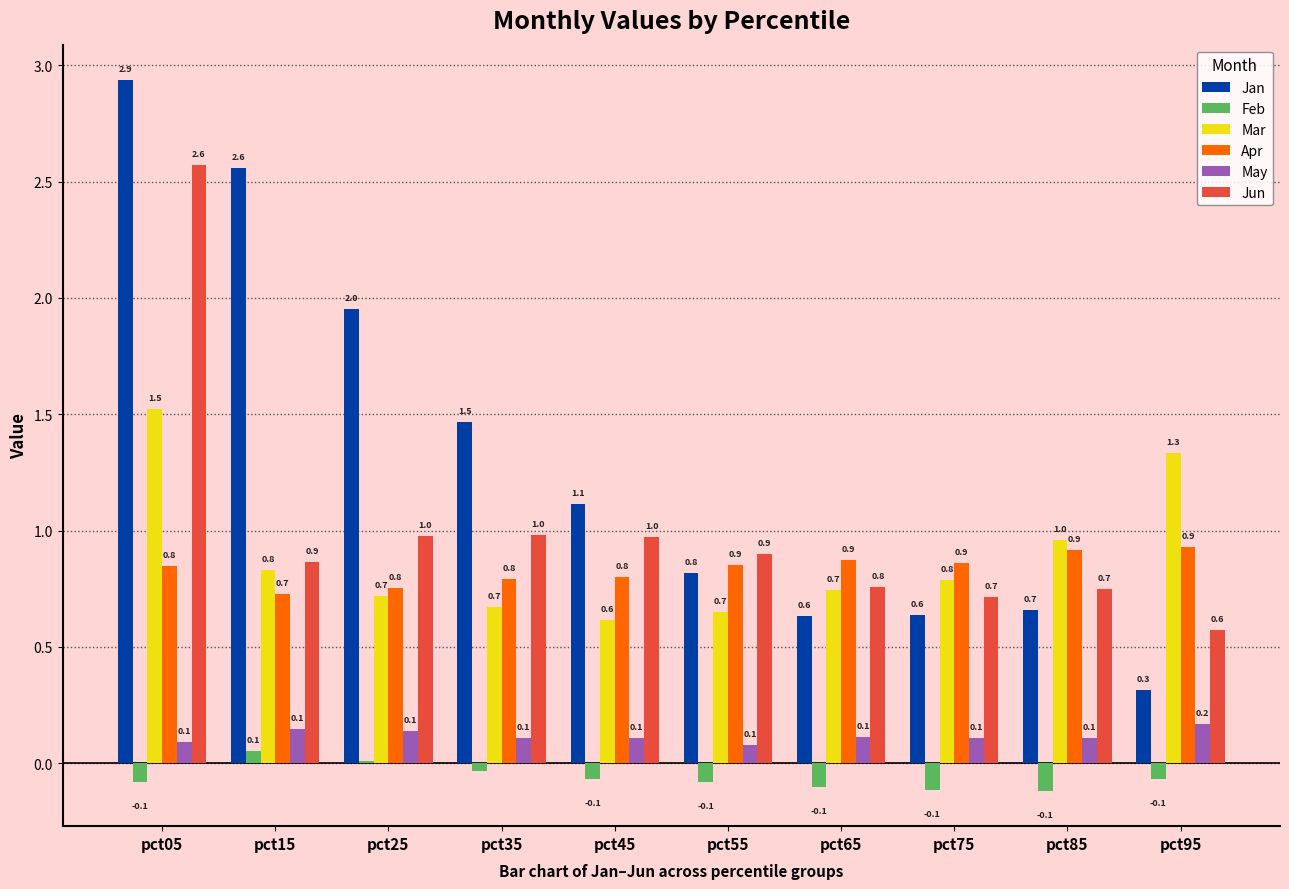

What is the difference between the Mar values at pct15 and pct45?

0.2